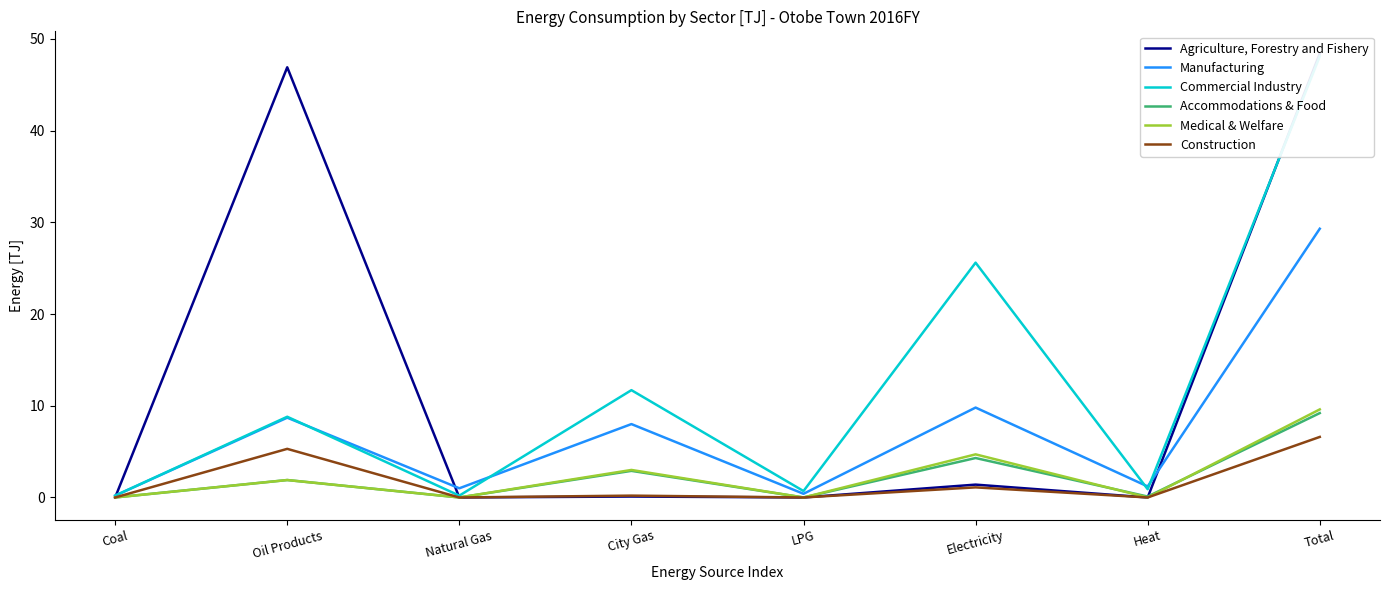

At which category does the chart reach its minimum across all series?

Coal